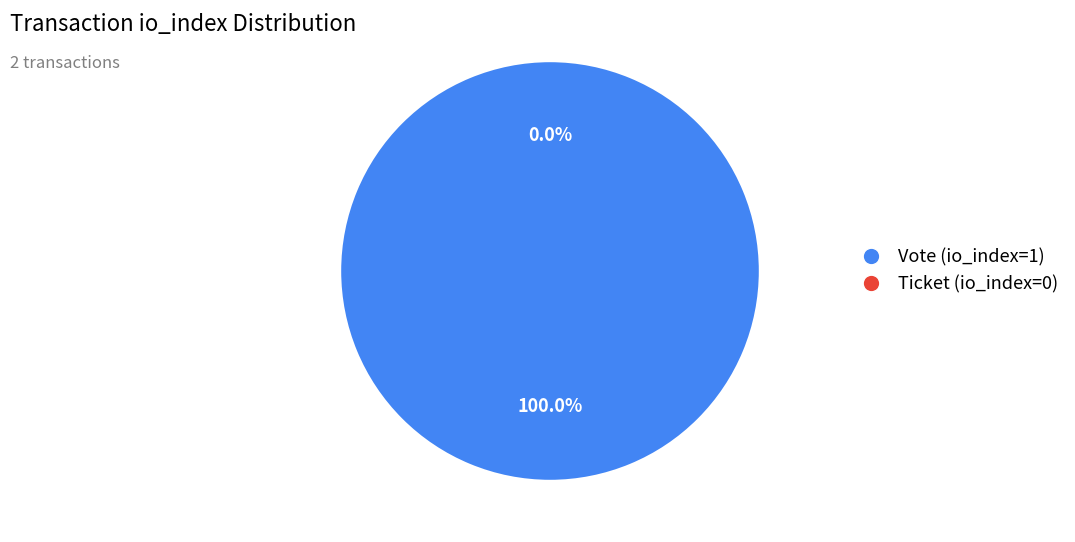

How many segments does this pie chart have?

2